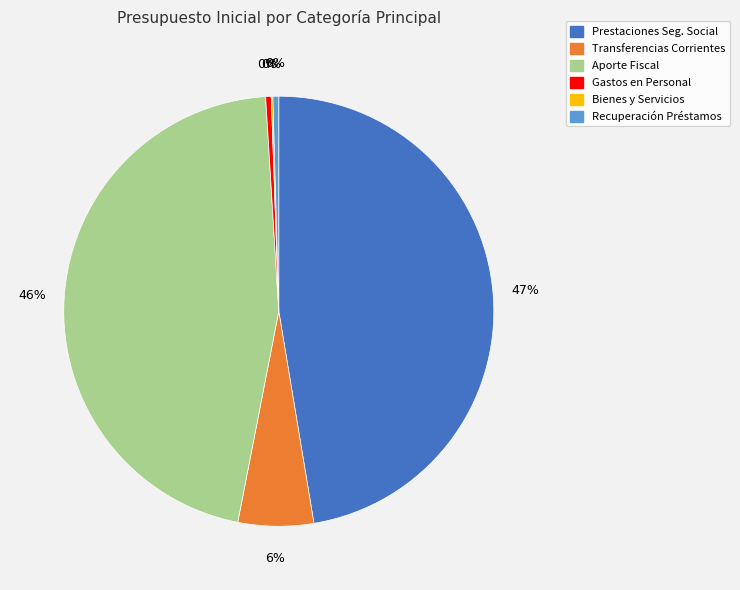

To the nearest percent, what is the difference between the largest and smallest slice percentages?

47%